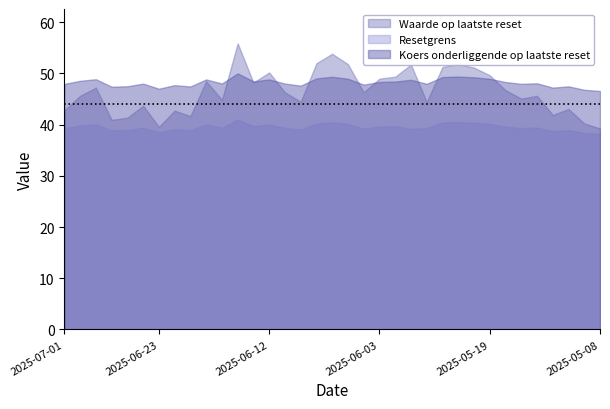

The value of Koers onderliggende op laatste reset at 2025-06-19 is 11.7. True or false?

False